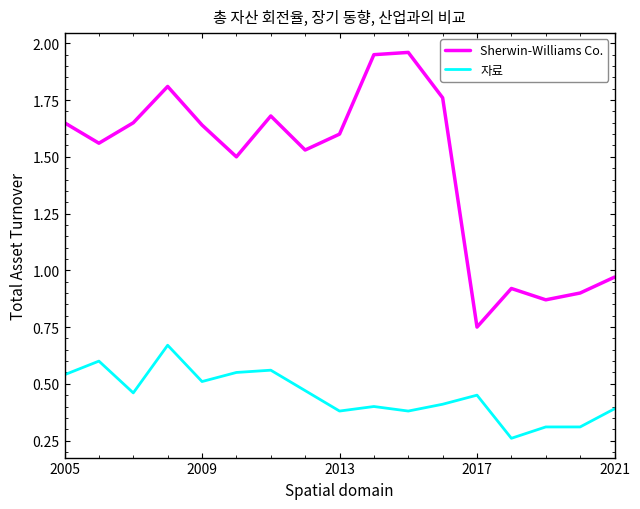

True or false: 자료 and Sherwin-Williams Co. cross at least once.

False